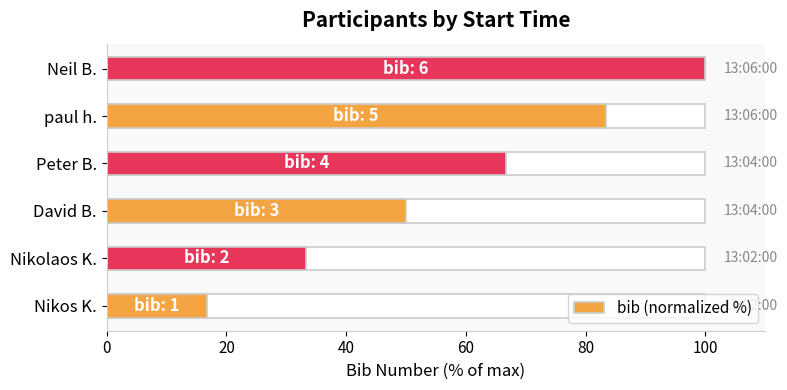

What is the sum of all values?

350.0